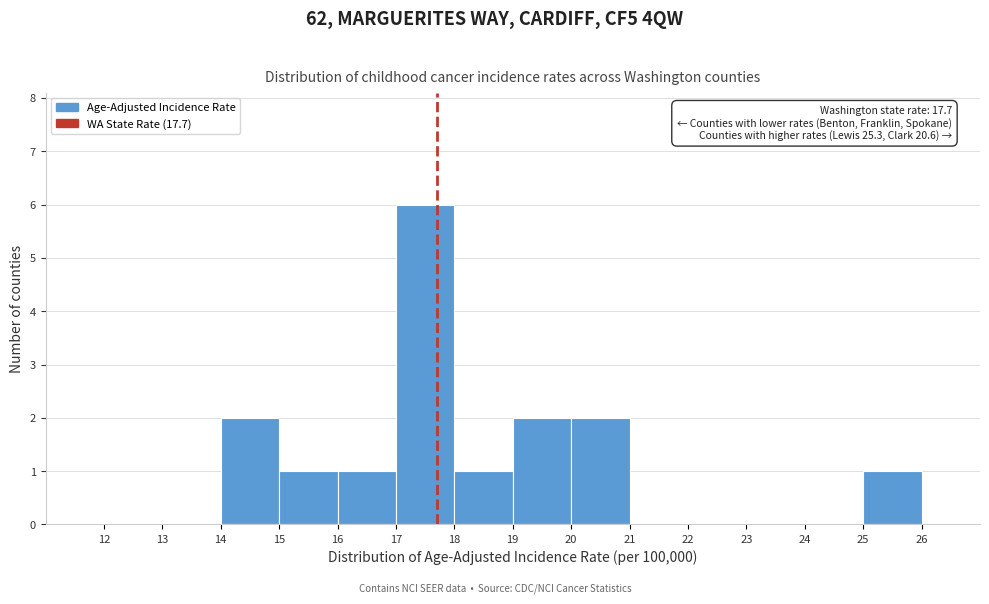

Over which range of the x-axis is the bar tallest?

17 to 18